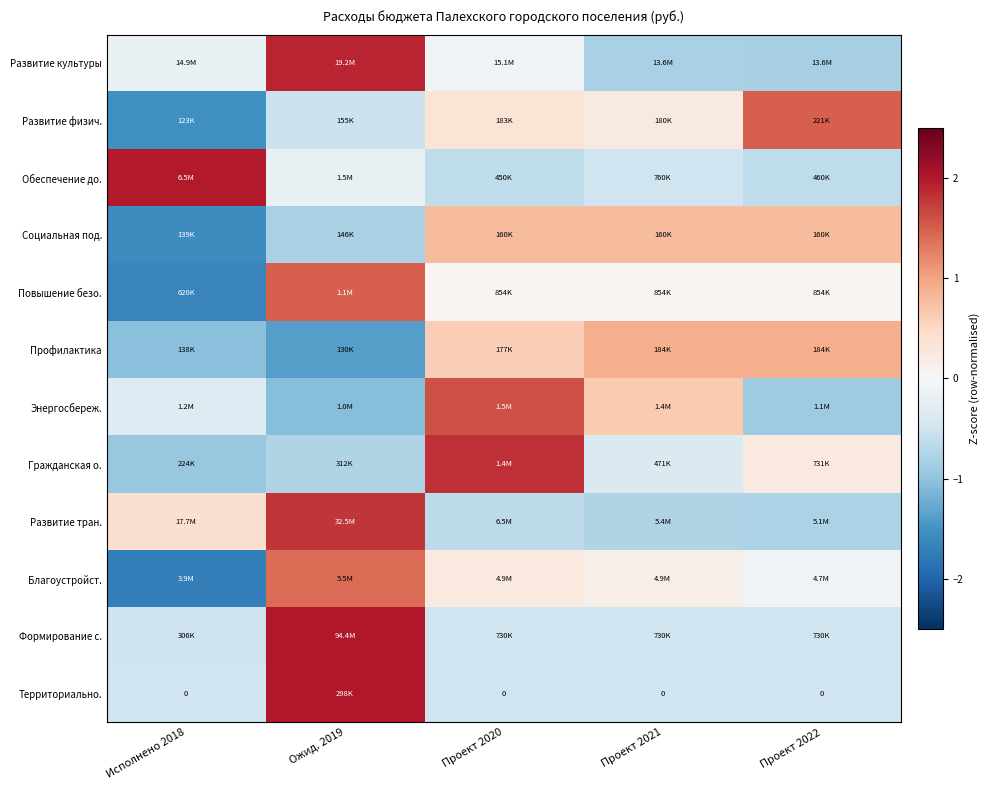

How many data points in Обеспечение до. are less than 0?

4